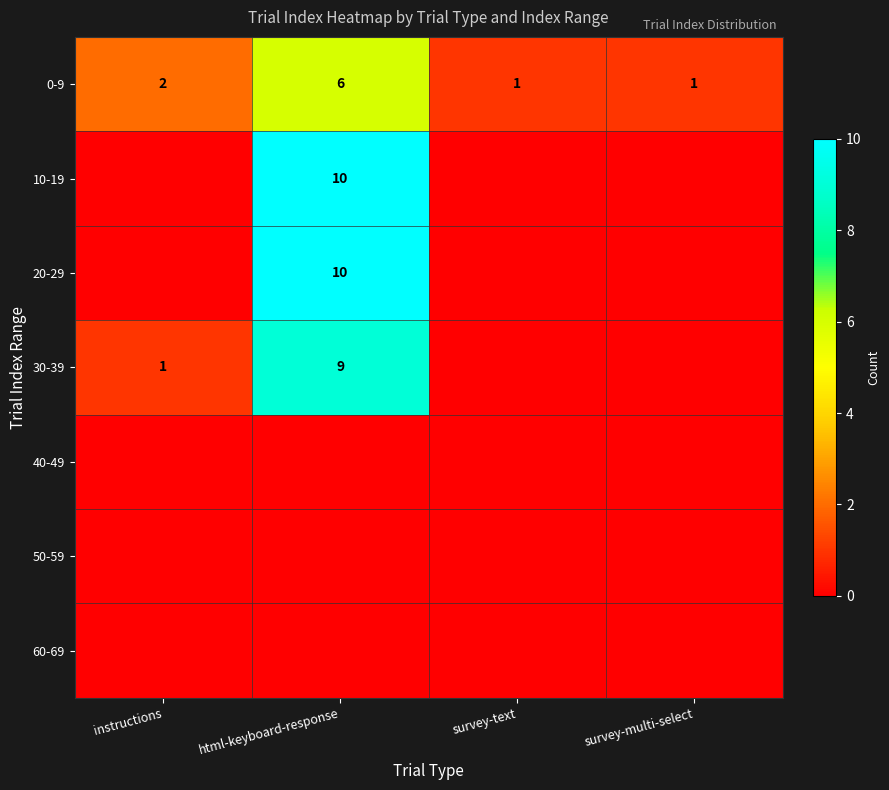

The value of 0-9 at html-keyboard-response is 3. True or false?

False